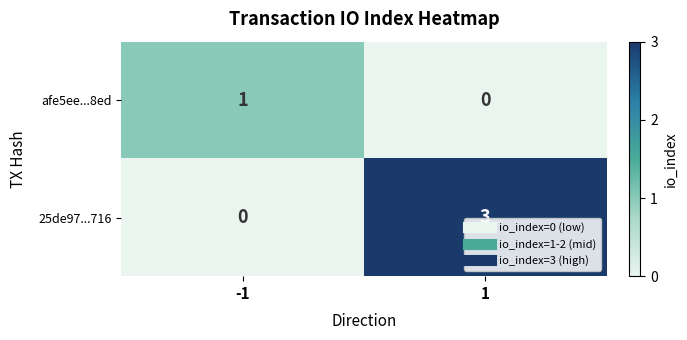

What is the sum of the 25de97...716 values at -1 and 1?

3